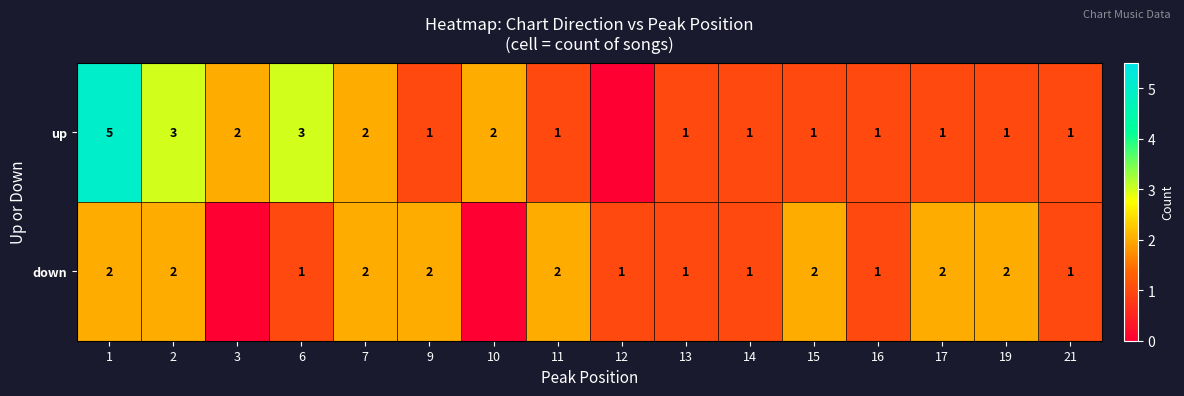

Which has a higher value, 12 or 16?

16